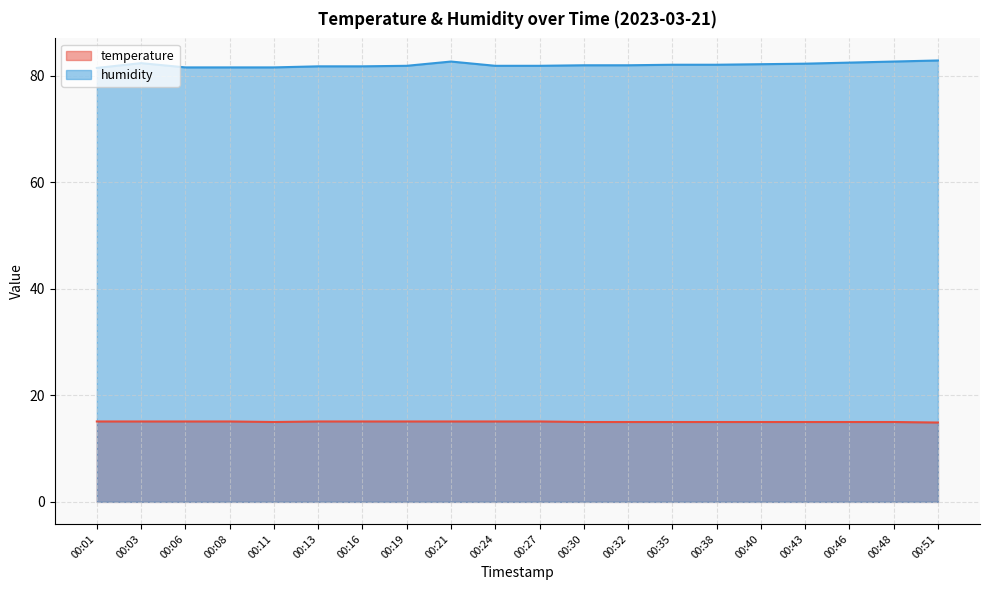

At which category does temperature reach its first local valley?

00:11